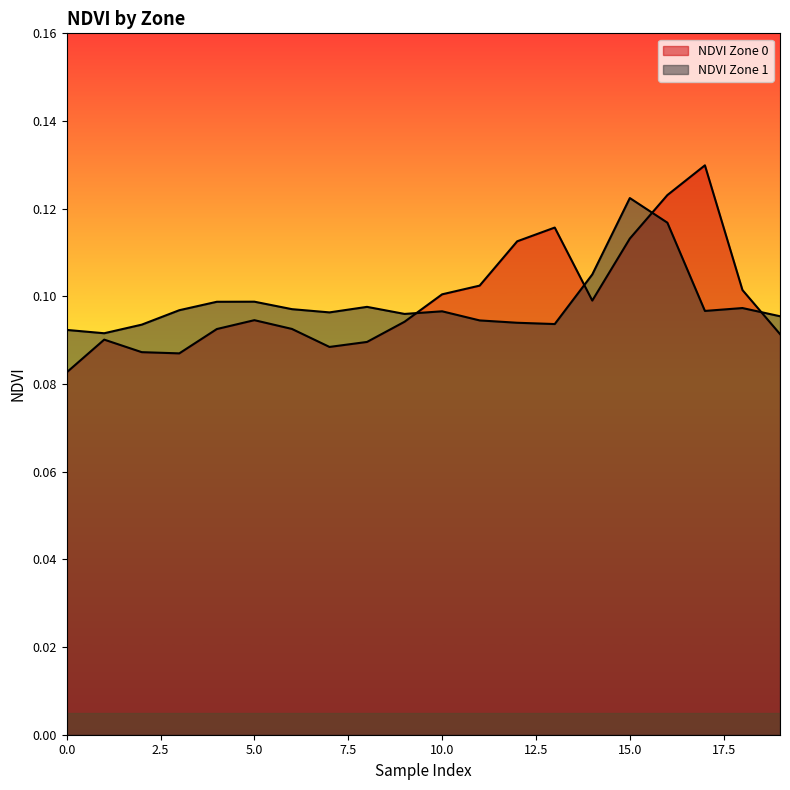

Which category has the highest value across all series?

17